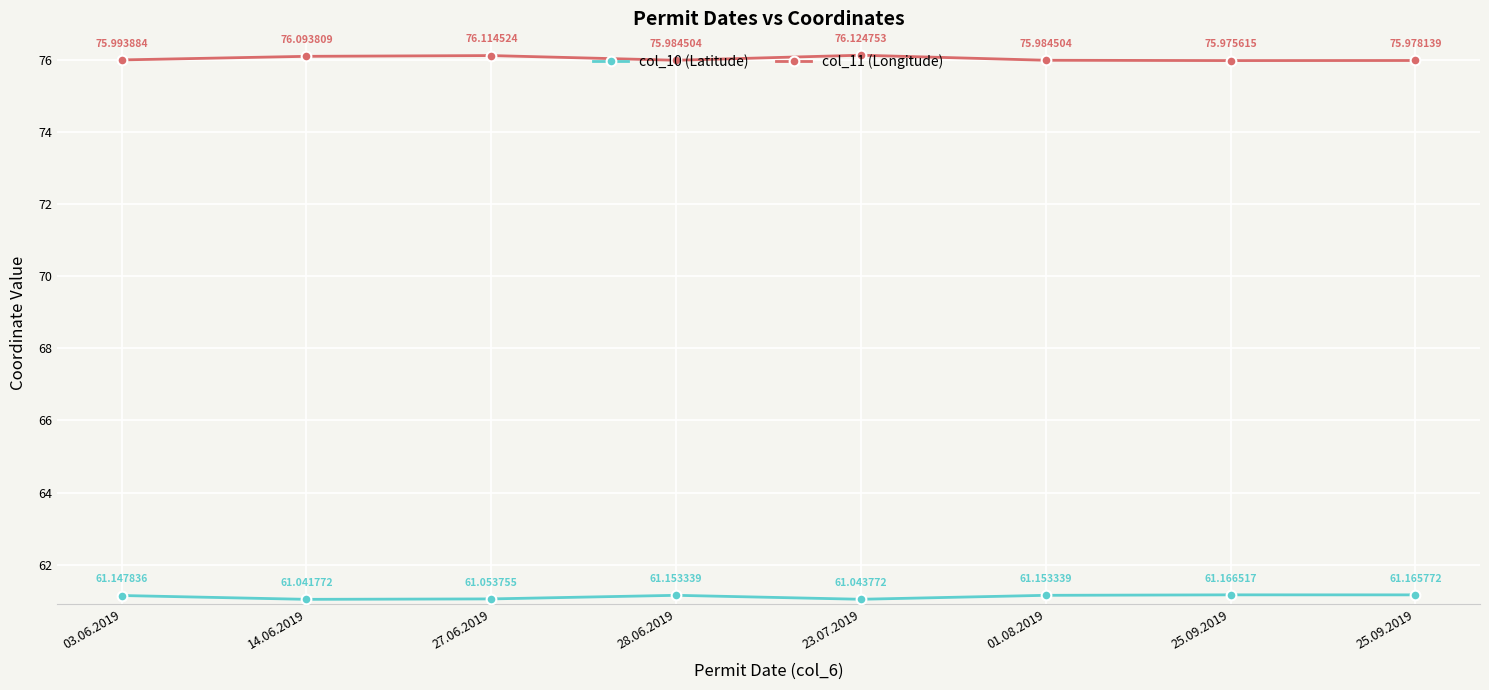

True or false: col_10 (Latitude) and col_11 (Longitude) cross at least once.

False